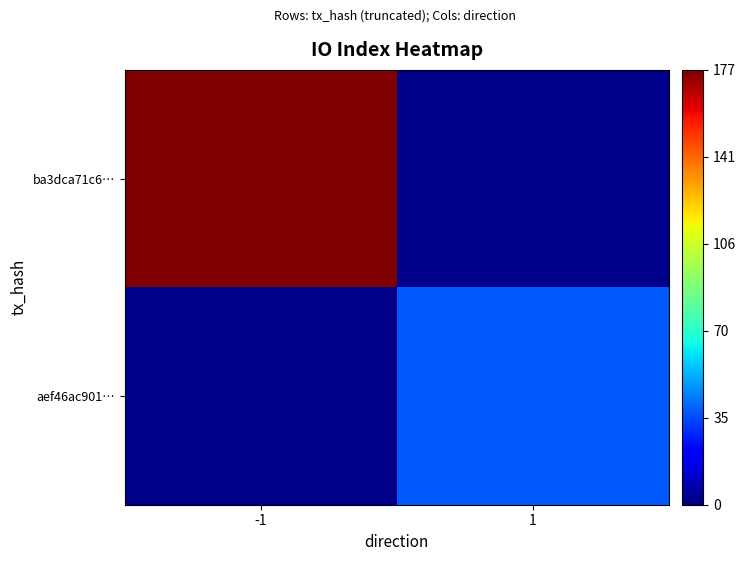

List the labels in order of aef46ac901… value, smallest first.

-1, 1